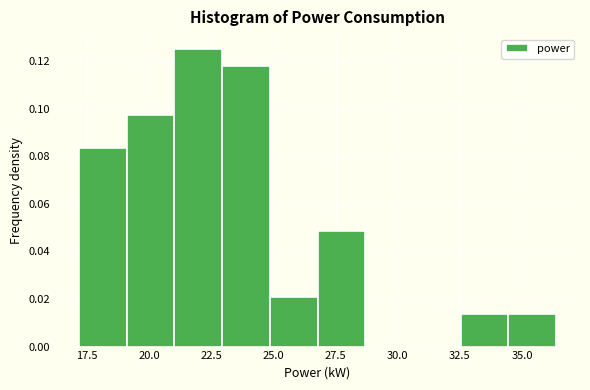

Around what value on the x-axis is the tallest bar? Give the approximate position of its centre, as read against the axis.

22.0